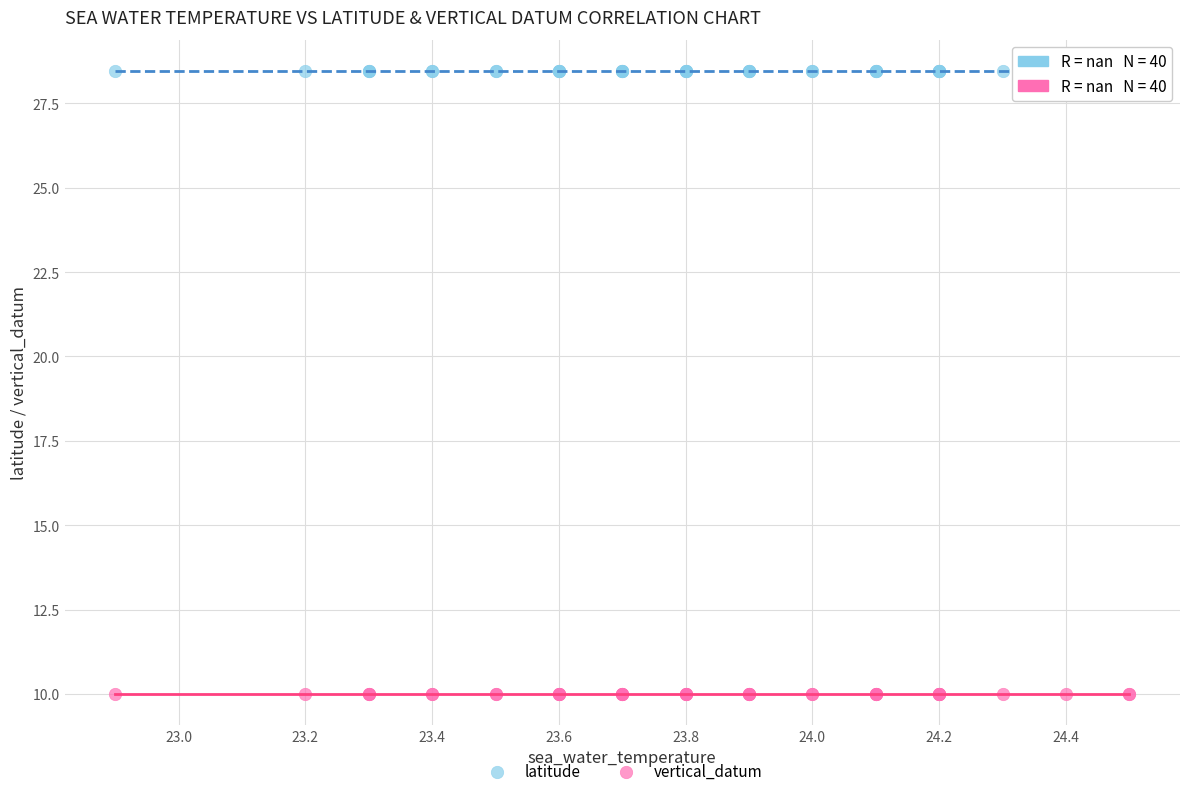

Which series reaches the maximum Y coordinate?

latitude